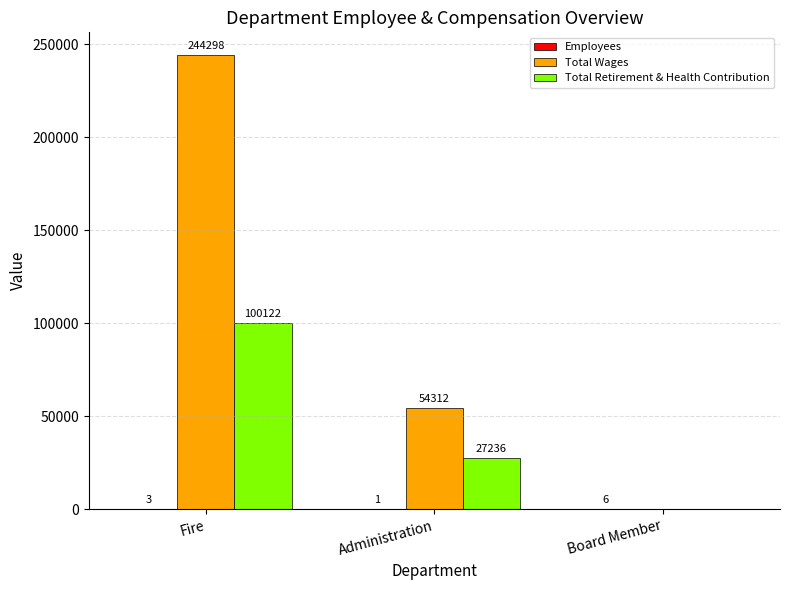

What is the highest value of the Total Wages series?

244298